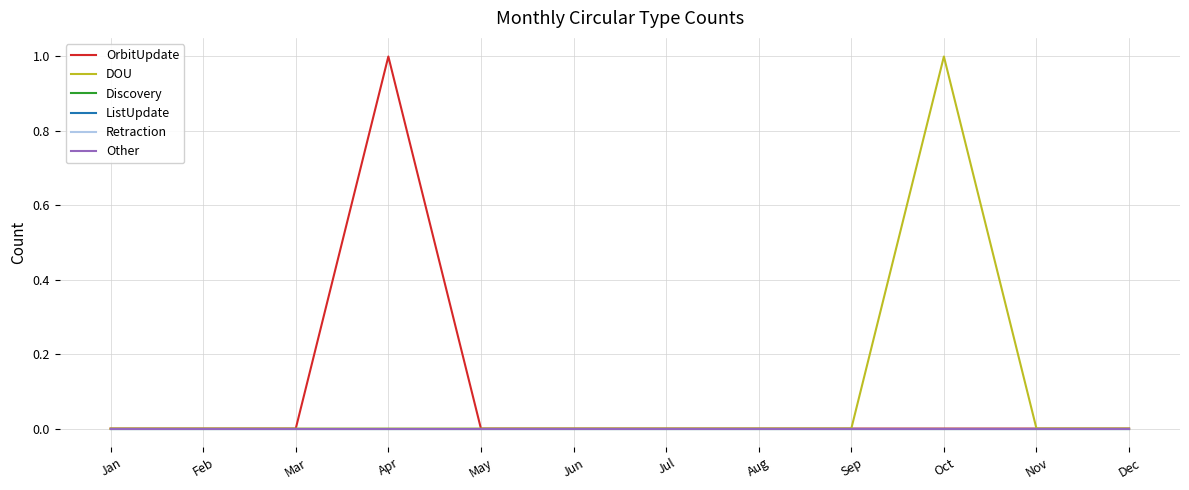

Which category has the highest value in the ListUpdate series?

Jan